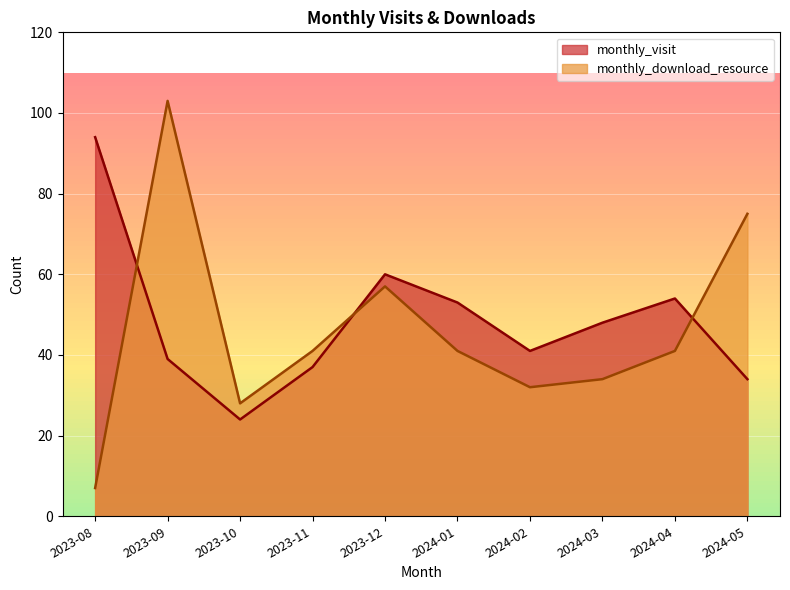

True or false: monthly_visit has more than 0 interior local peaks.

True